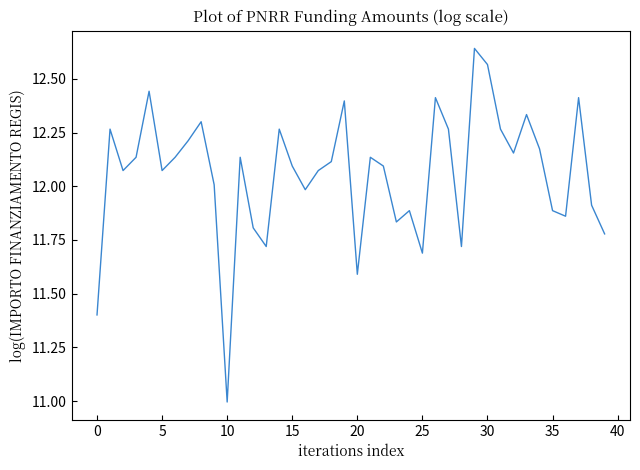

What is the smallest value displayed?

11.0